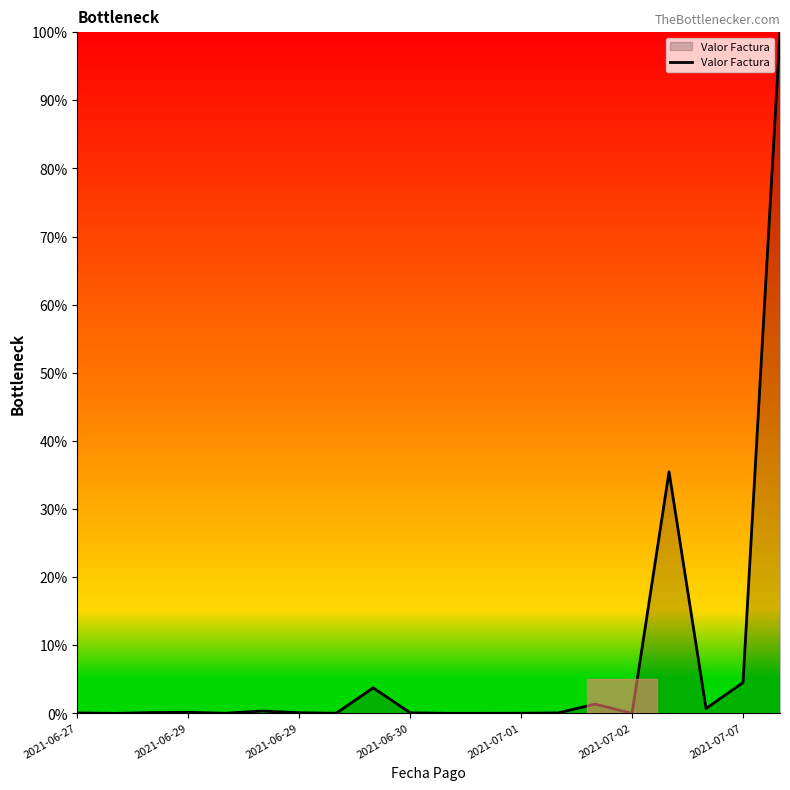

What is the maximum value shown in the chart?

100.0